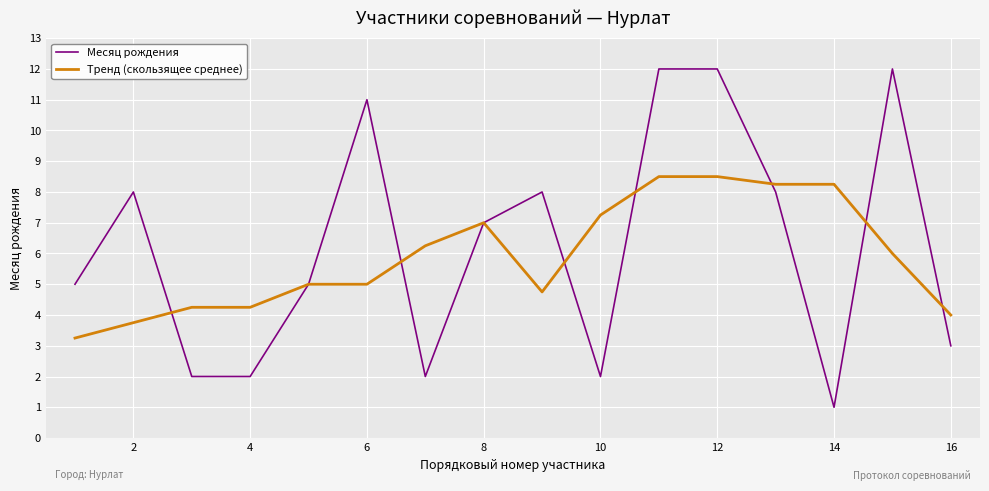

After their last crossing, which series has the higher values: Тренд (скользящее среднее) or Месяц рождения?

Тренд (скользящее среднее)